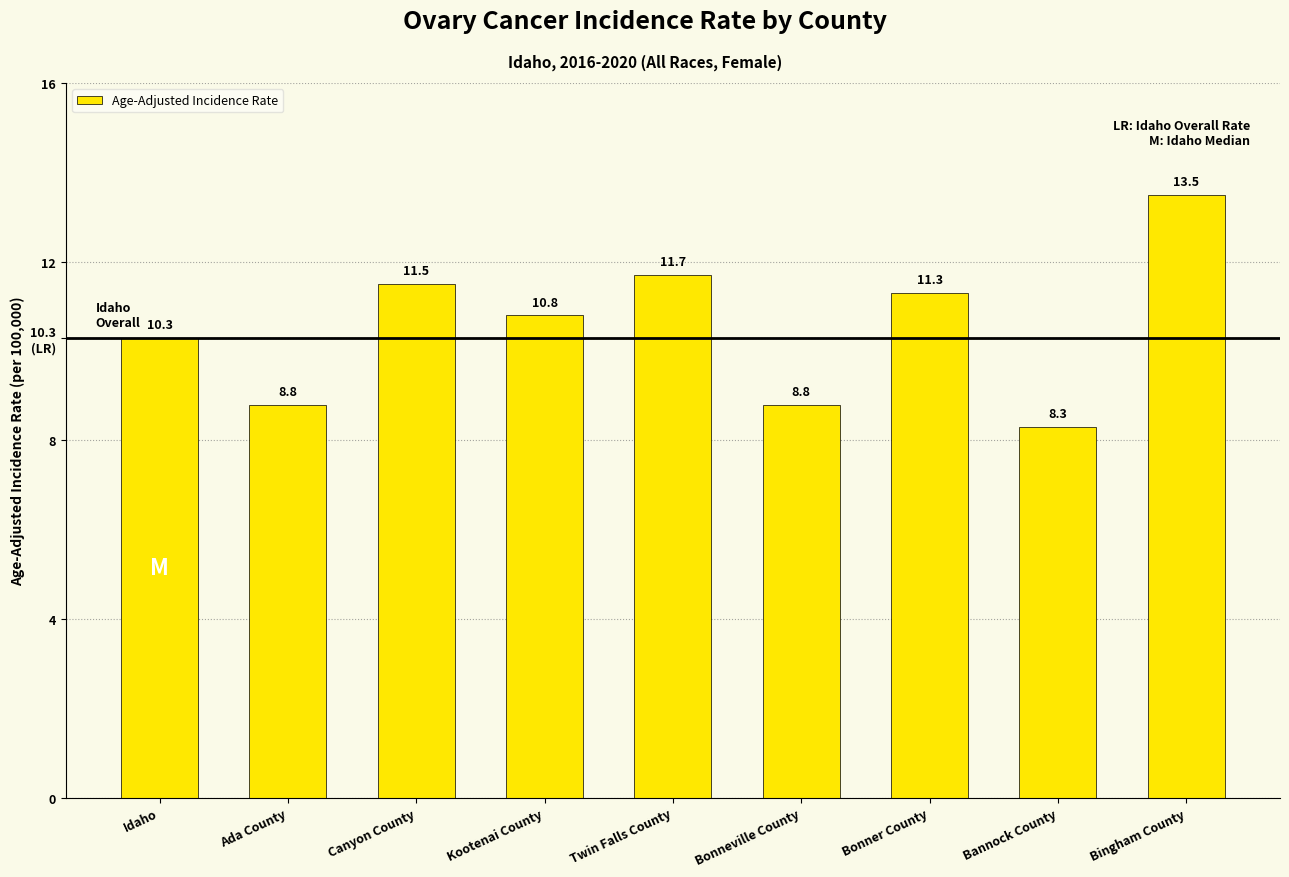

What is the value of the 7th bar from the left?

11.3